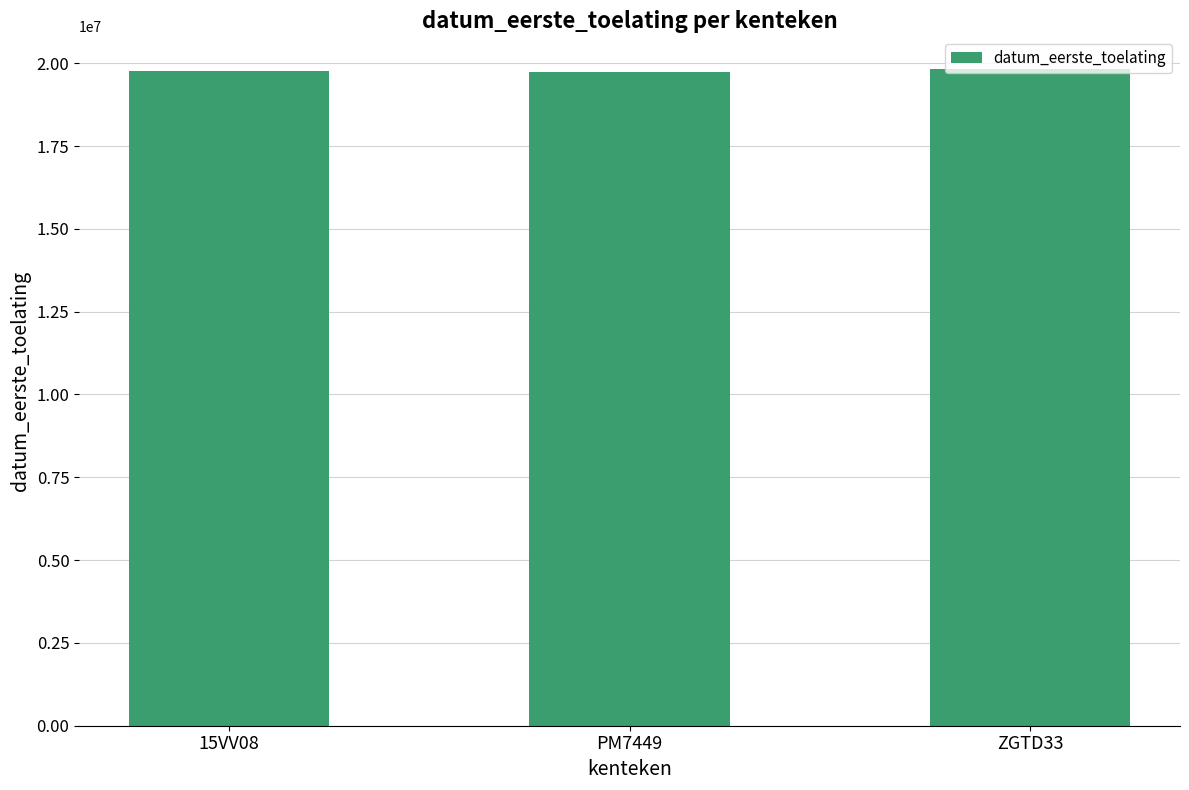

How many categories are shown in the chart?

3